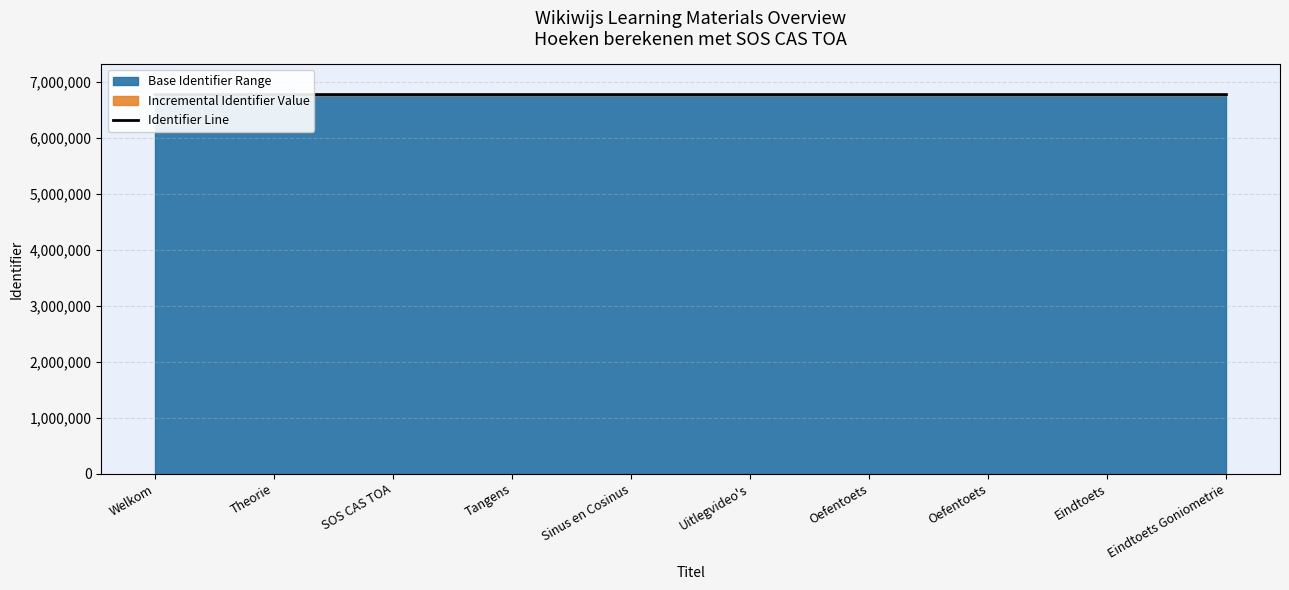

Reading left to right, list all the values displayed in this chart.

Welkom=6780271	Theorie=6780273	SOS CAS TOA=6780274	Tangens=6780276	Sinus en Cosinus=6780278	Uitlegvideo's=6780280	Oefentoets=6780285	Oefentoets=6780286	Eindtoets=6780287	Eindtoets Goniometrie=6780288